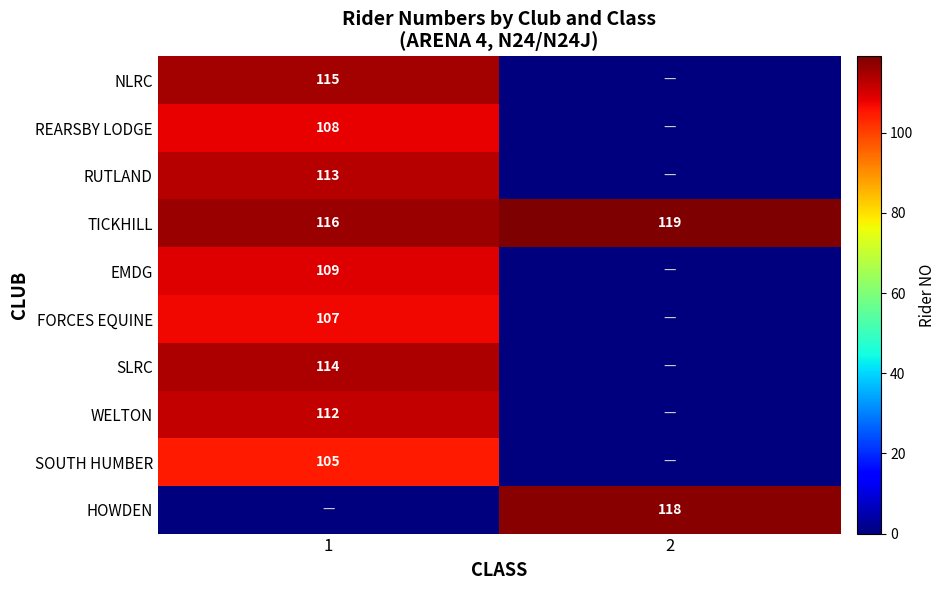

Which has a higher value, 2 or 1?

1